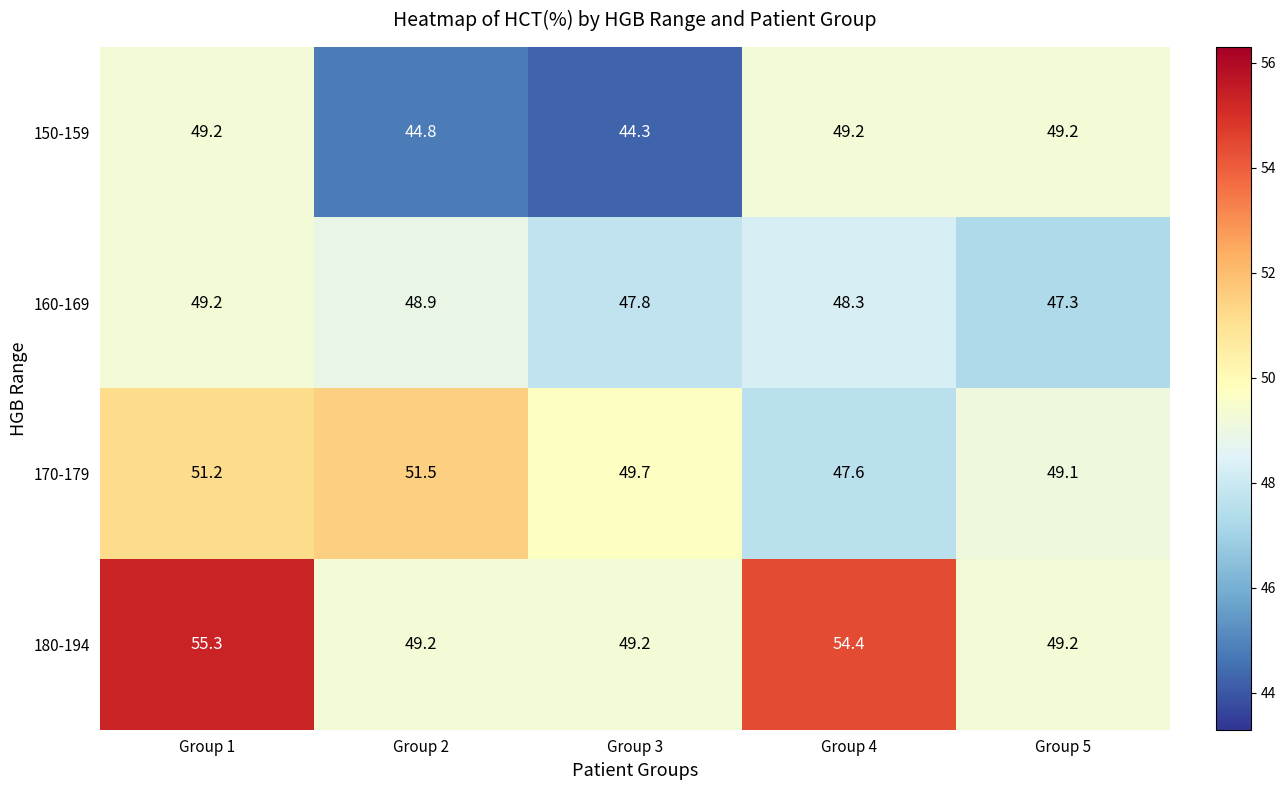

How many distinct data groups are displayed?

4